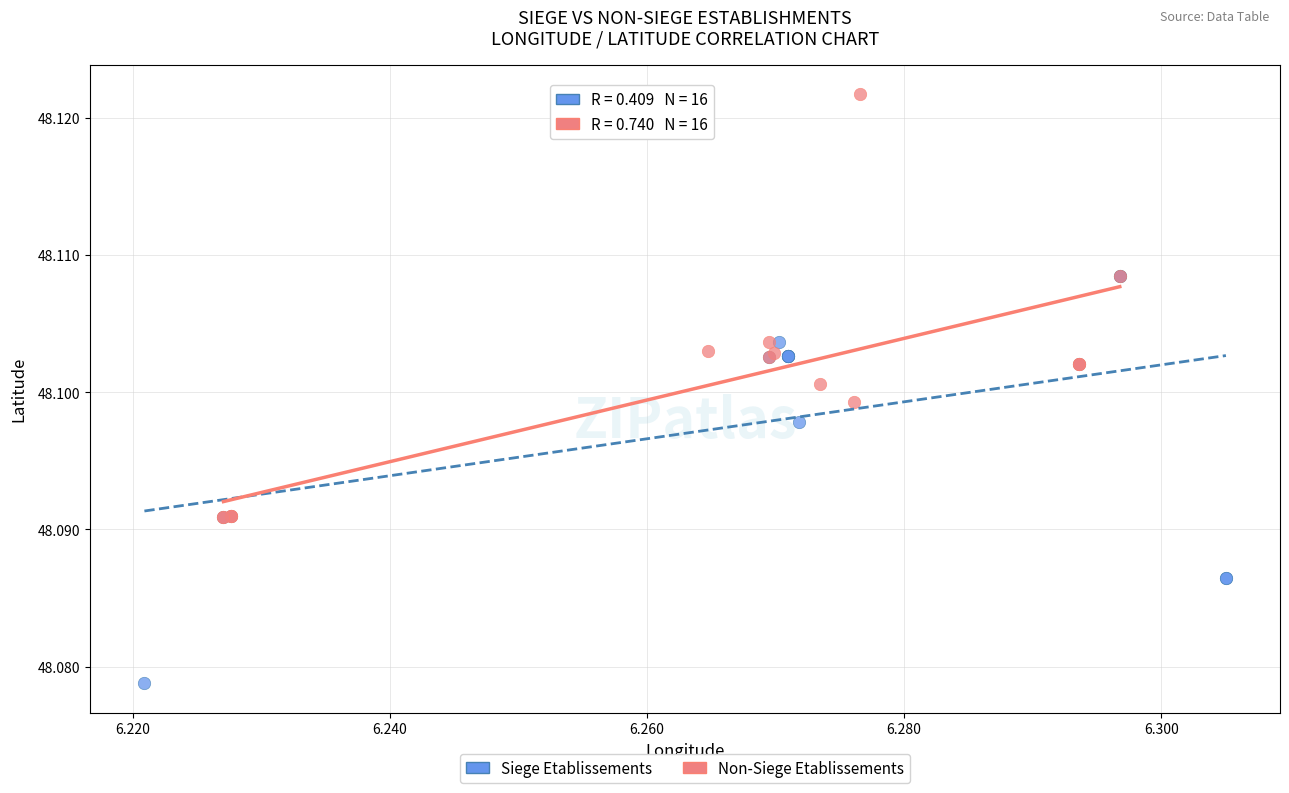

Which series reaches the maximum Y coordinate?

Non-Siege Etablissements